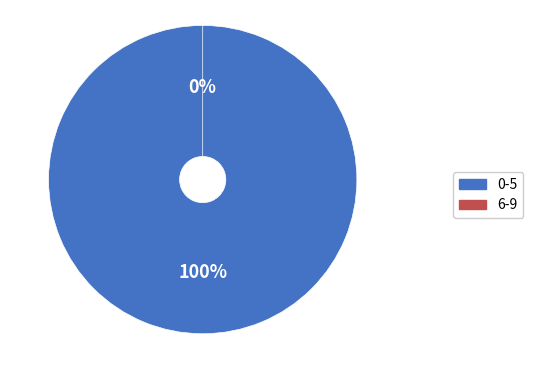

What is the smallest slice in the pie chart?

6-9